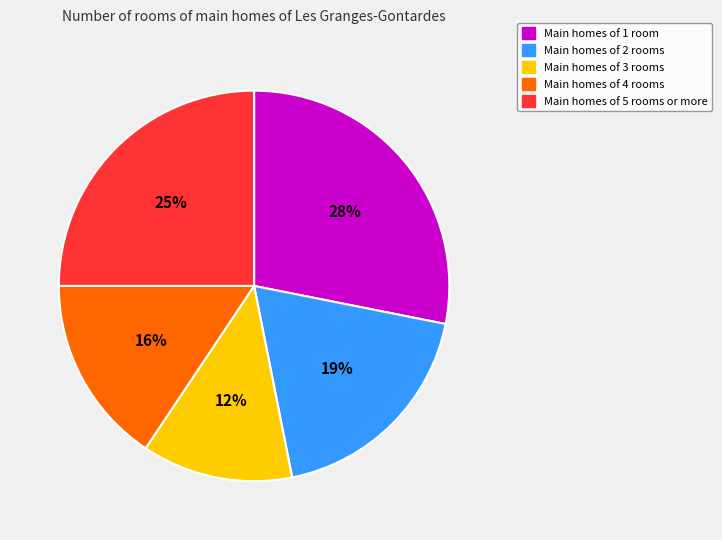

Between Main homes of 1 room and Main homes of 2 rooms, which is larger?

Main homes of 1 room